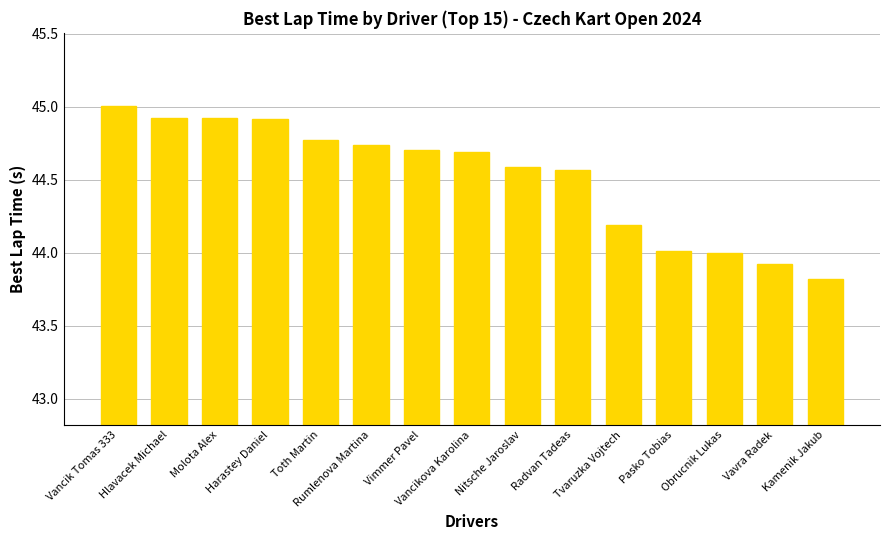

Where does the data first go above 44?

Vancik Tomas 333